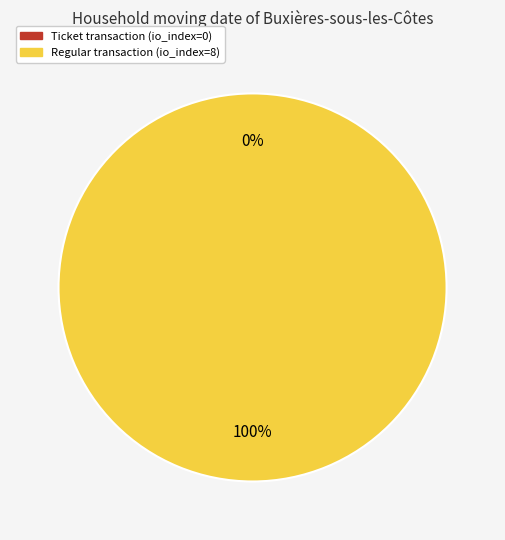

Between Regular (io_index=8) and Ticket (io_index=0), which is larger?

Regular (io_index=8)